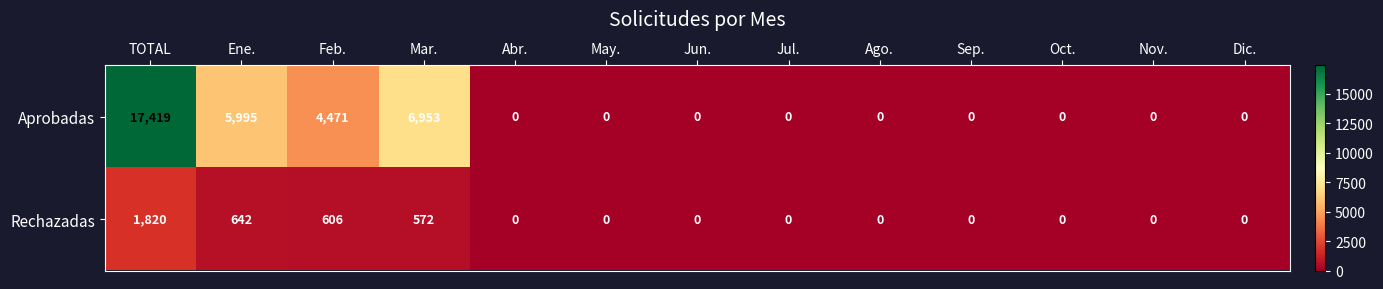

What is the total value across all series at Feb.?

5077